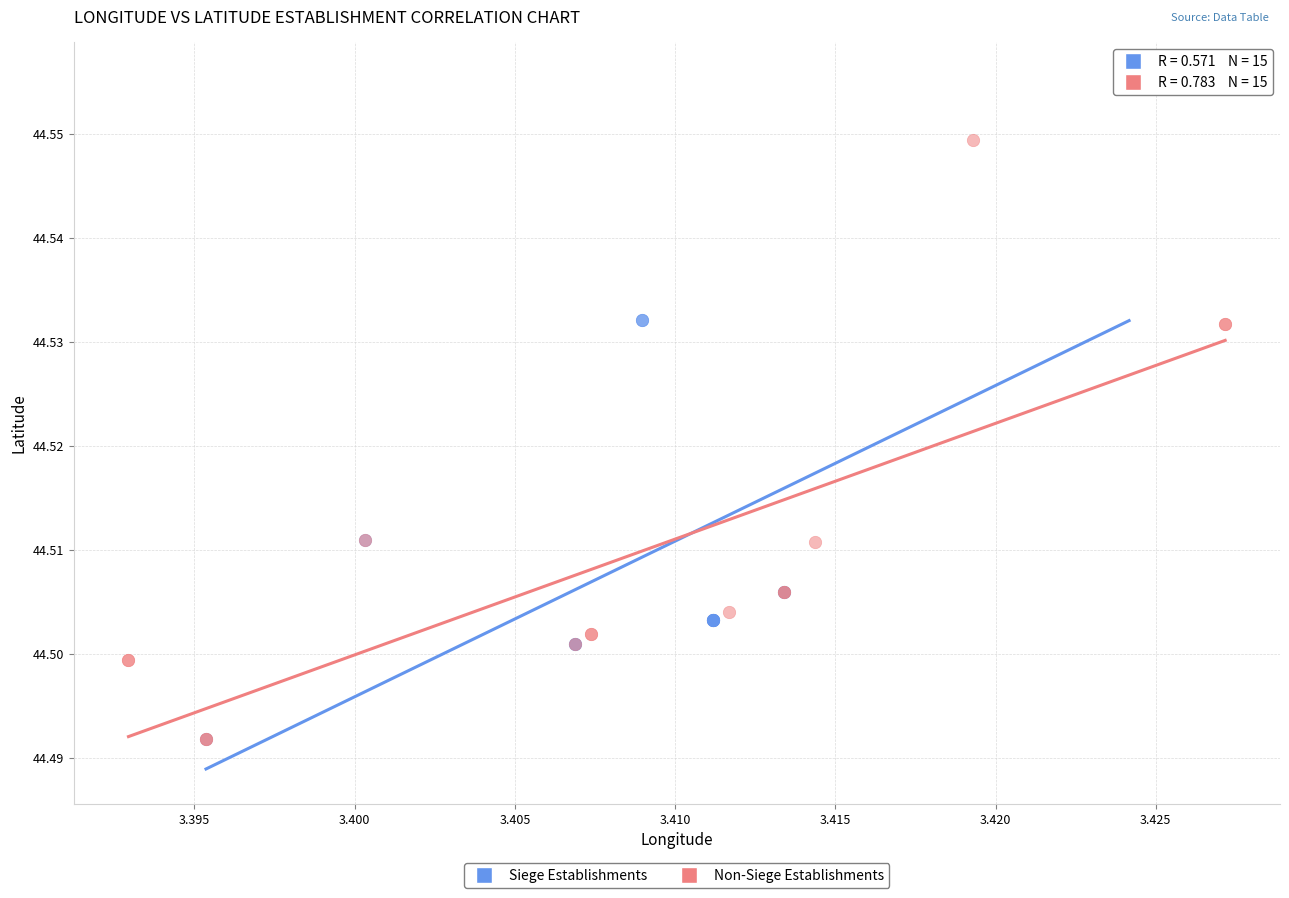

What are all the series names shown in the legend?

Siege Establishments, Non-Siege Establishments